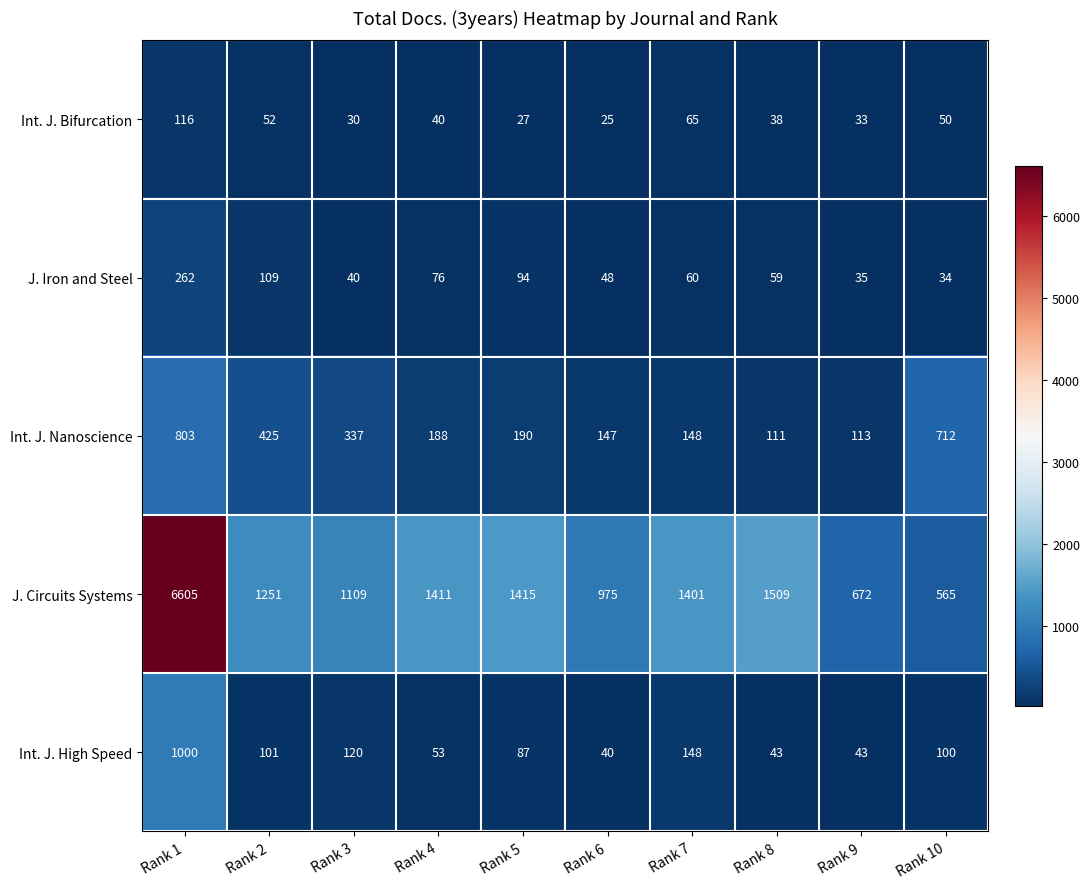

Where is Int. J. High Speed nearest to the value 520?

Rank 7